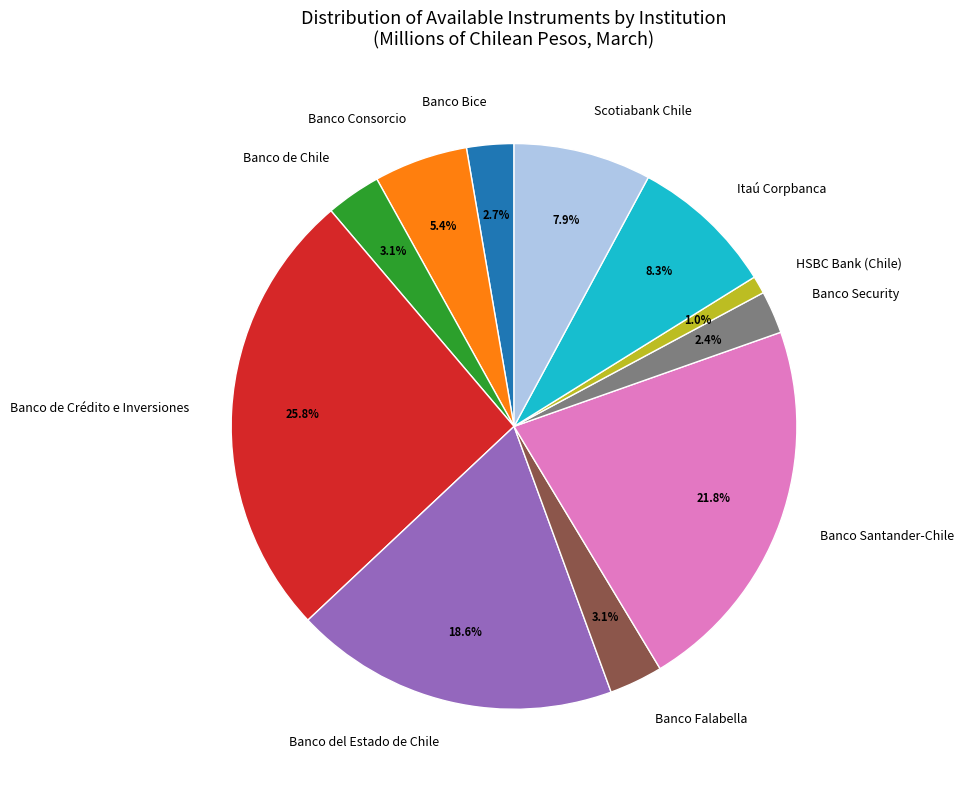

How much of the chart is everything except Scotiabank Chile?

92.1%